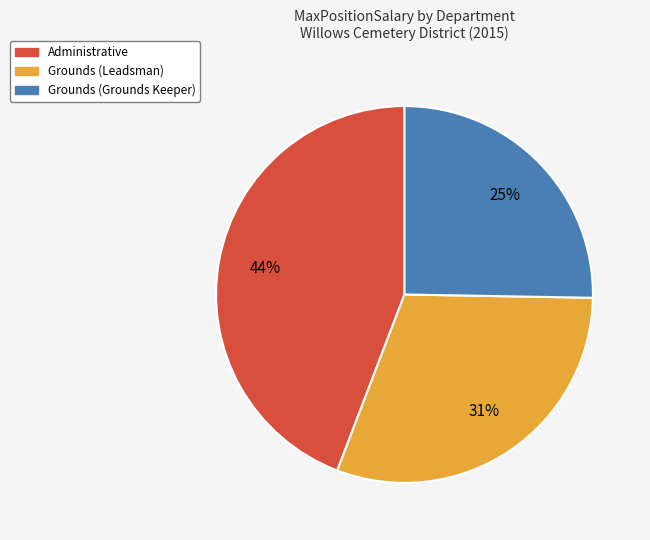

Count the number of slices in the pie.

3